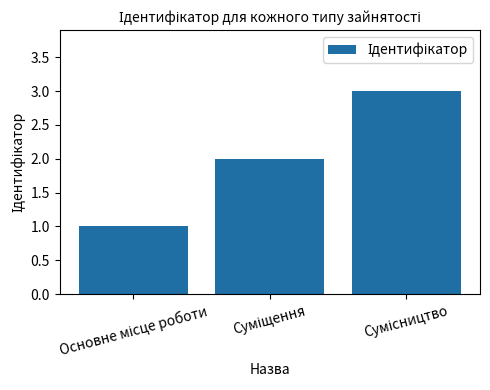

What is the sum of all values?

6